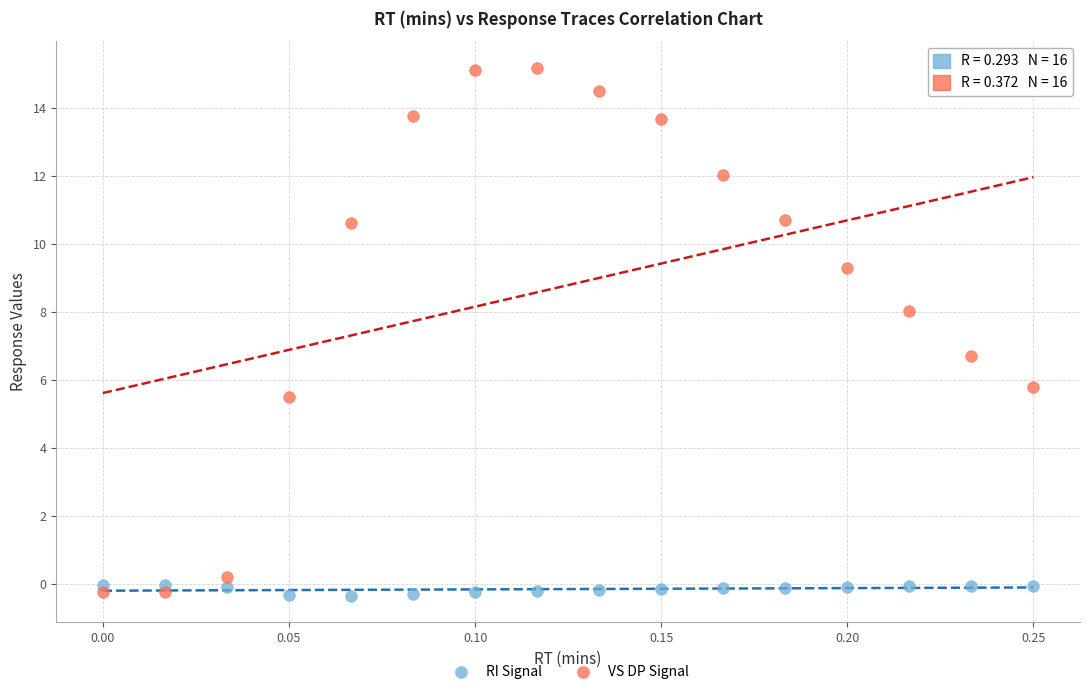

Which series has the widest spread of Y values?

VS DP Signal